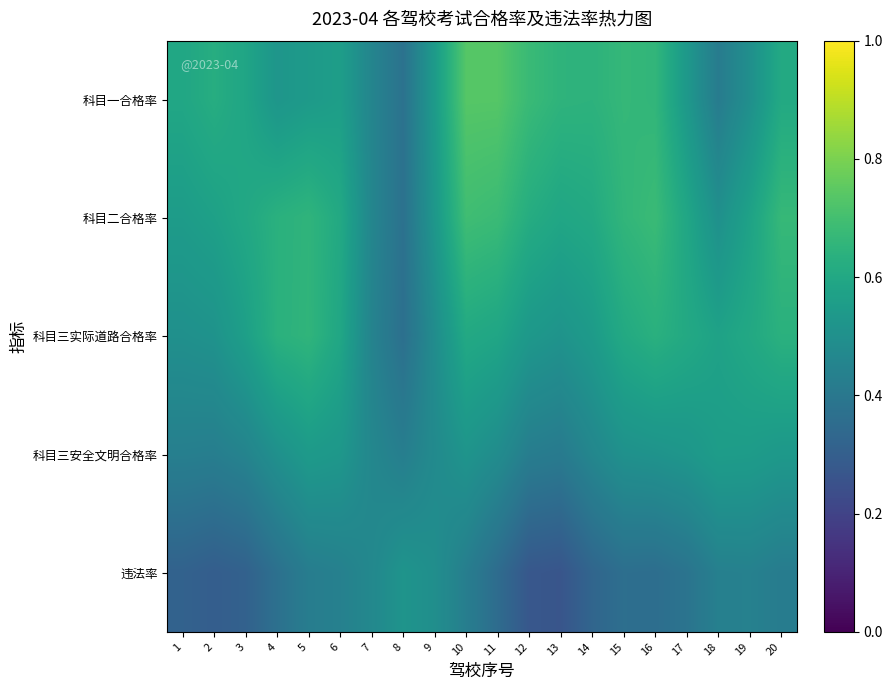

Which category has the highest value across all series?

10